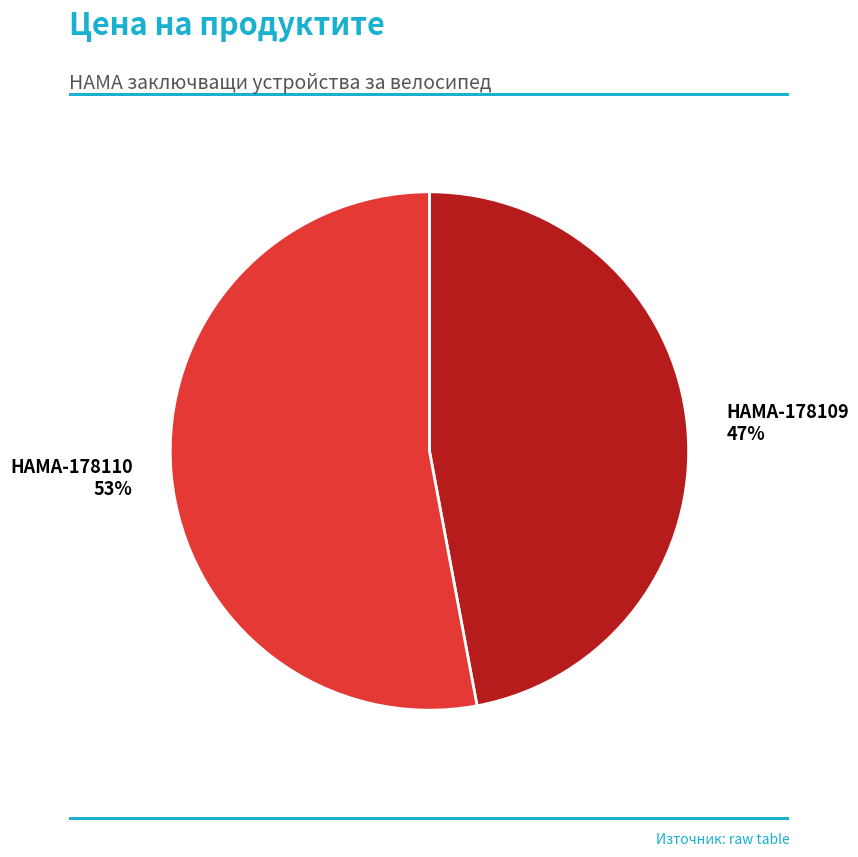

To the nearest percent, what is the average slice percentage?

50%